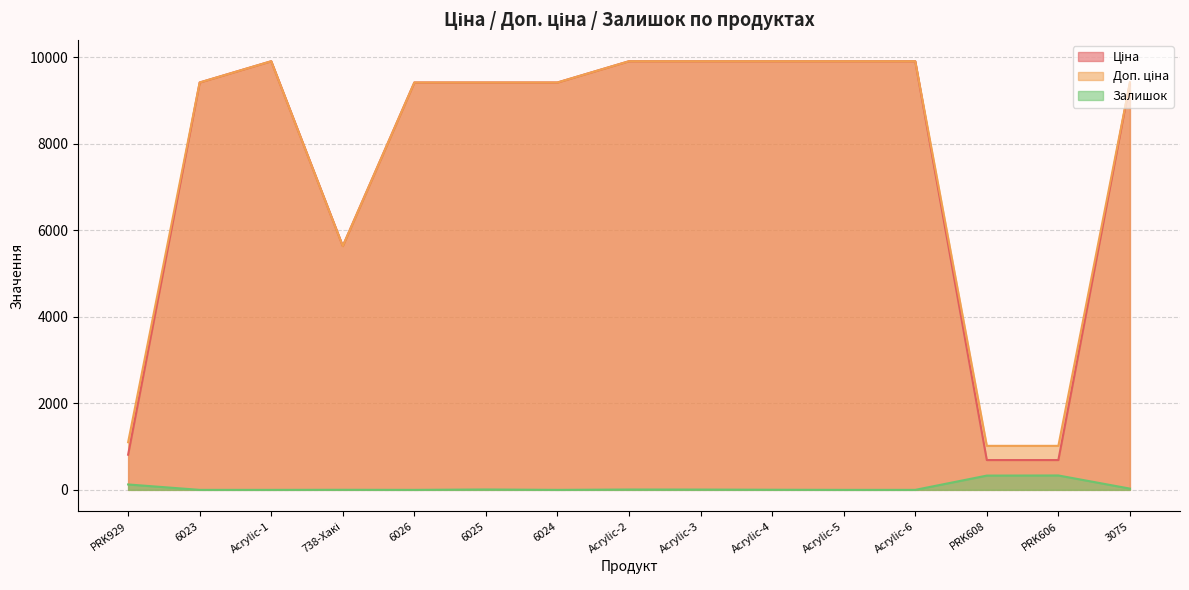

What is the average value of the Залишок series?

56.4